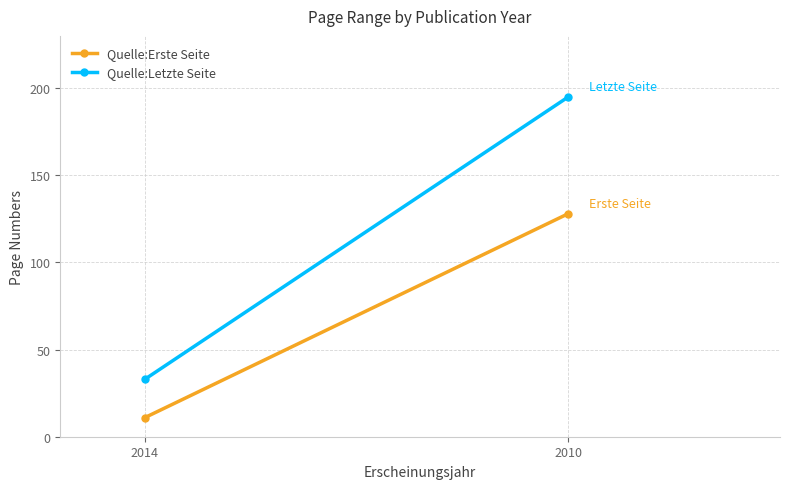

Which series has the largest range (max minus min)?

Quelle:Letzte Seite